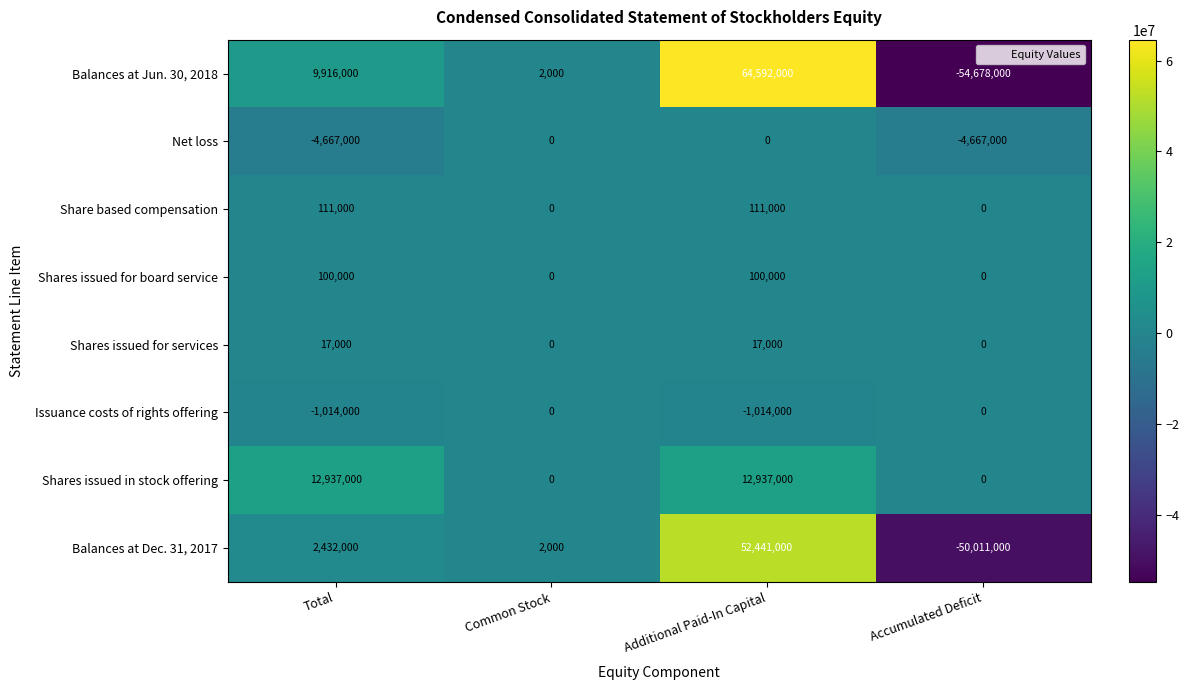

At how many categories does at least one series exceed 44646272?

1